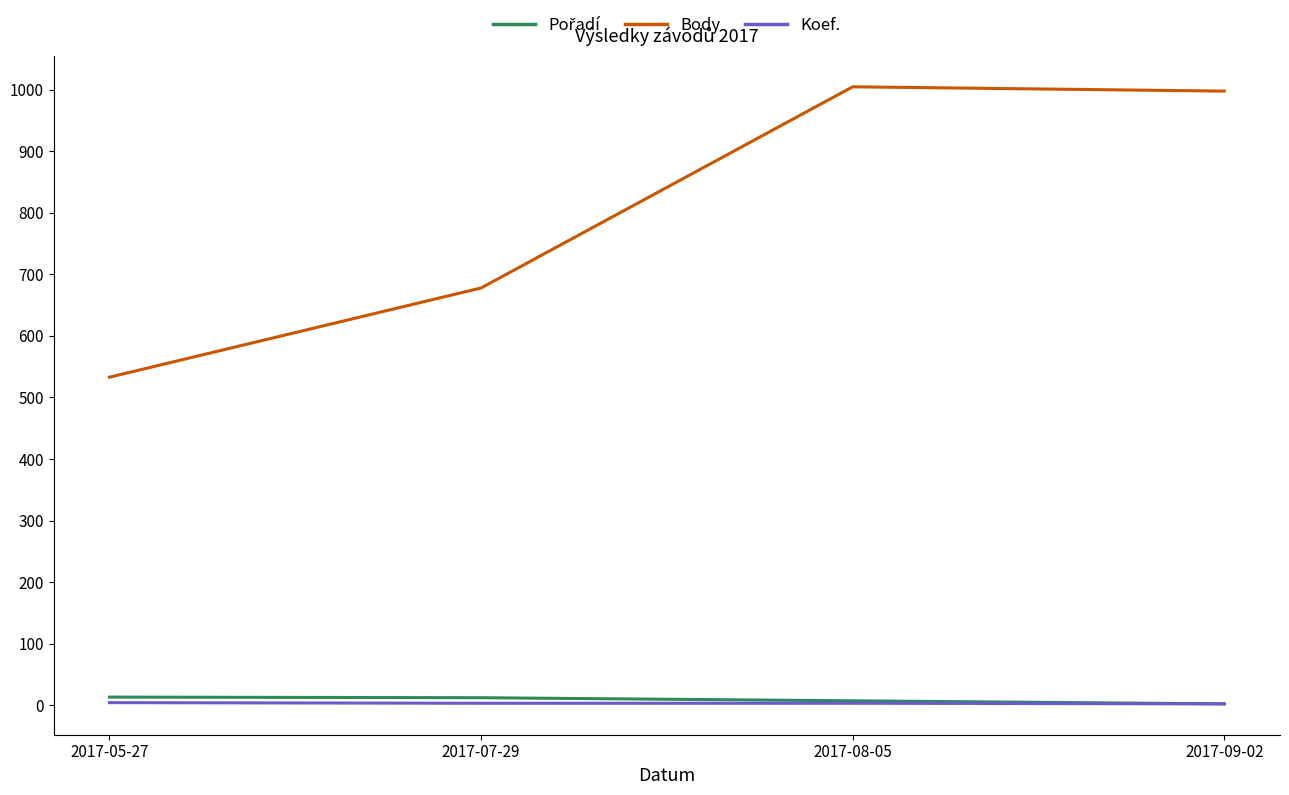

What is the maximum value for Body?

1005